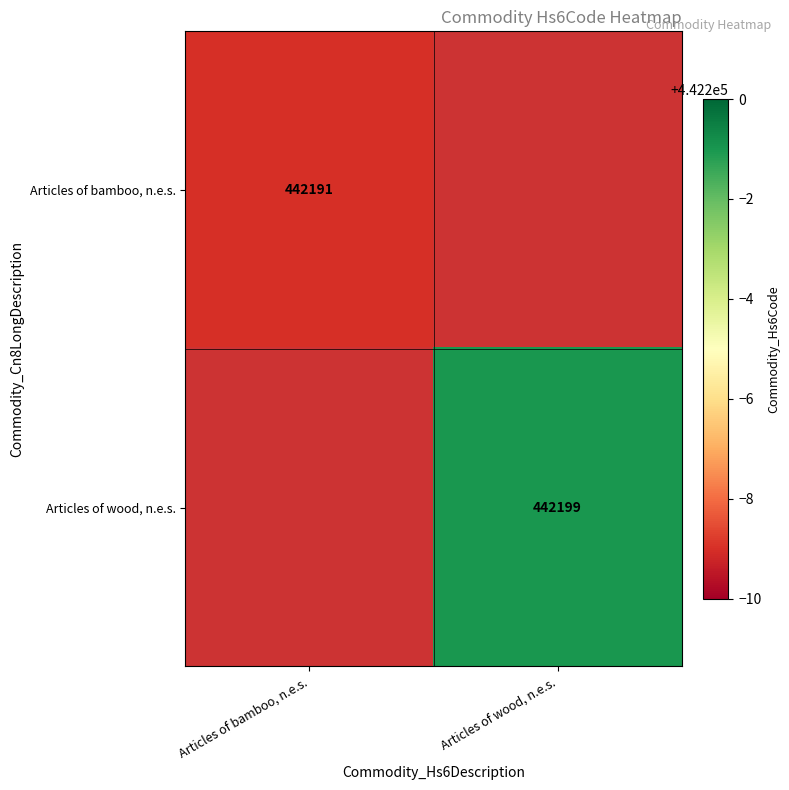

What is the greatest value displayed?

442199.0